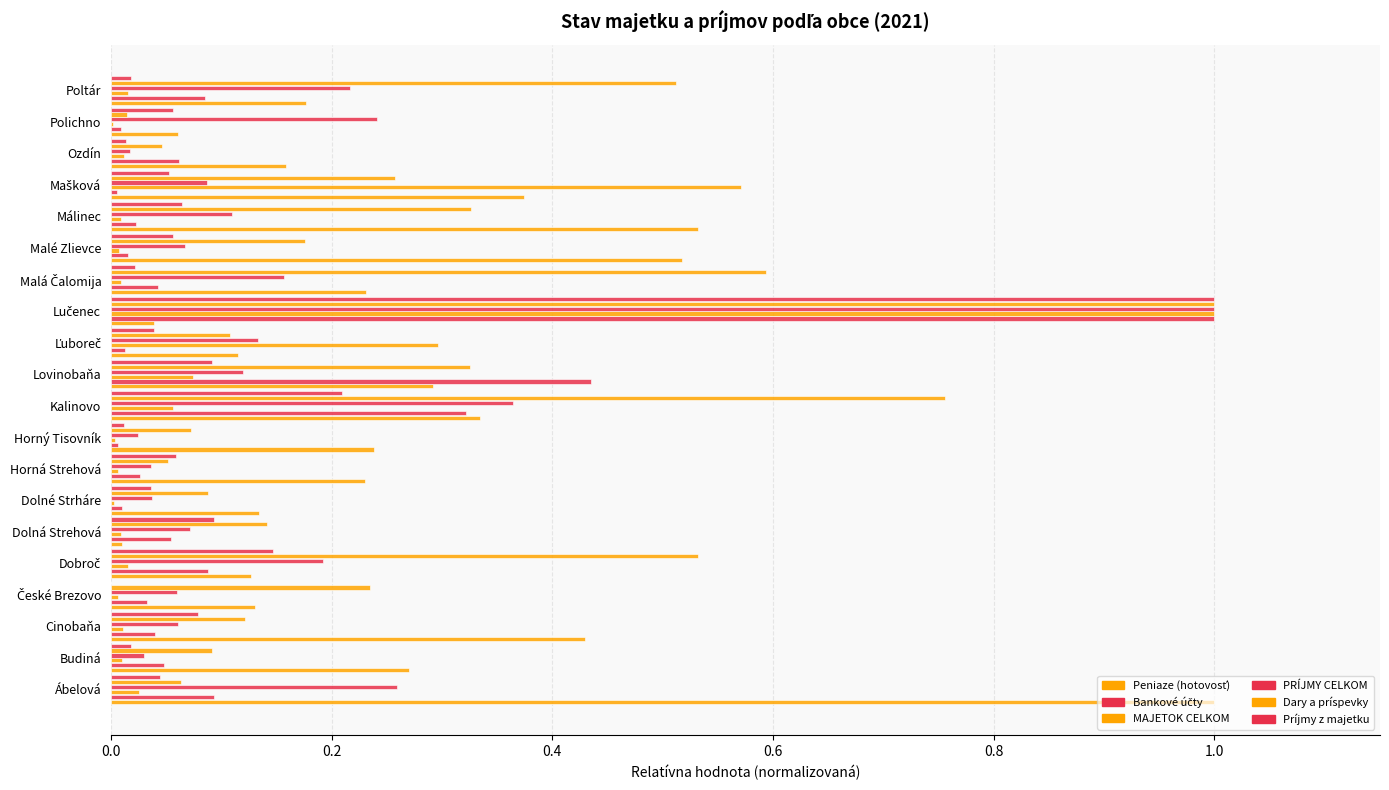

Count the number of data series in this chart.

6